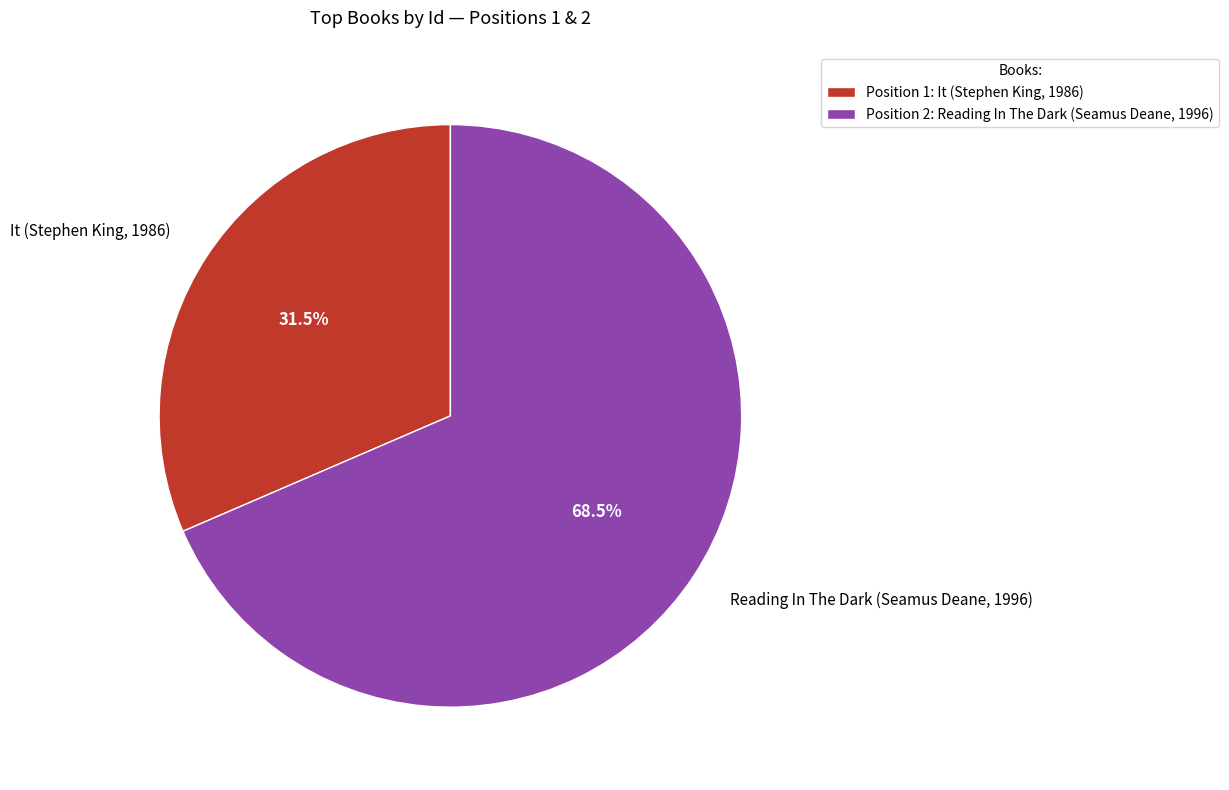

What is the majority slice?

Reading In The Dark (Seamus Deane, 1996)